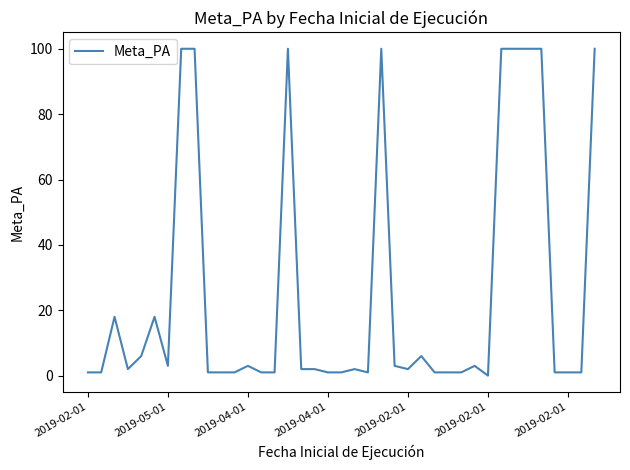

What is the difference between the maximum and minimum values?

100.0